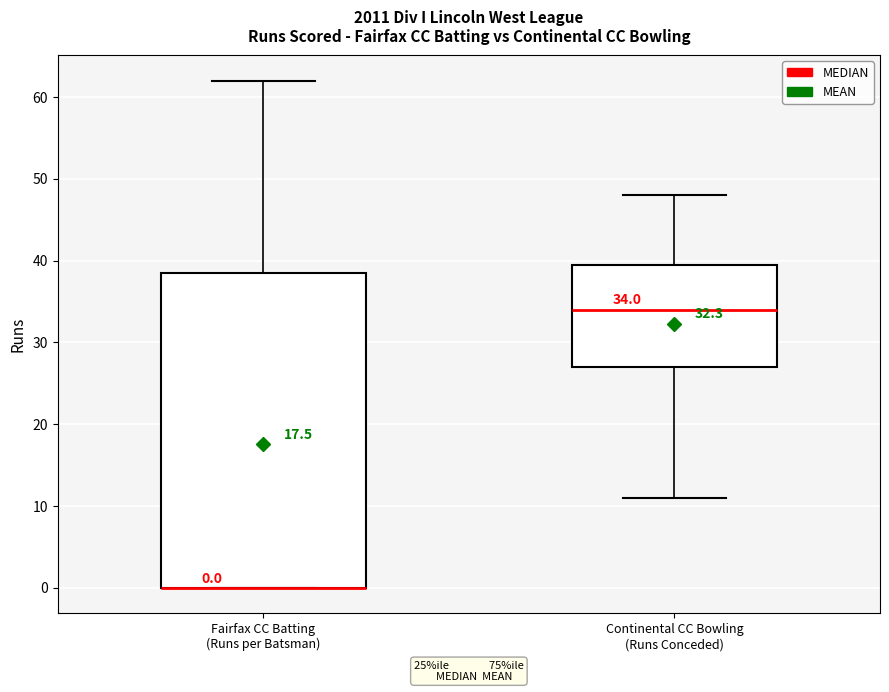

Comparing the boxes themselves (not the whiskers), which one is the tallest?

Fairfax CC Batting (Runs per Batsman)